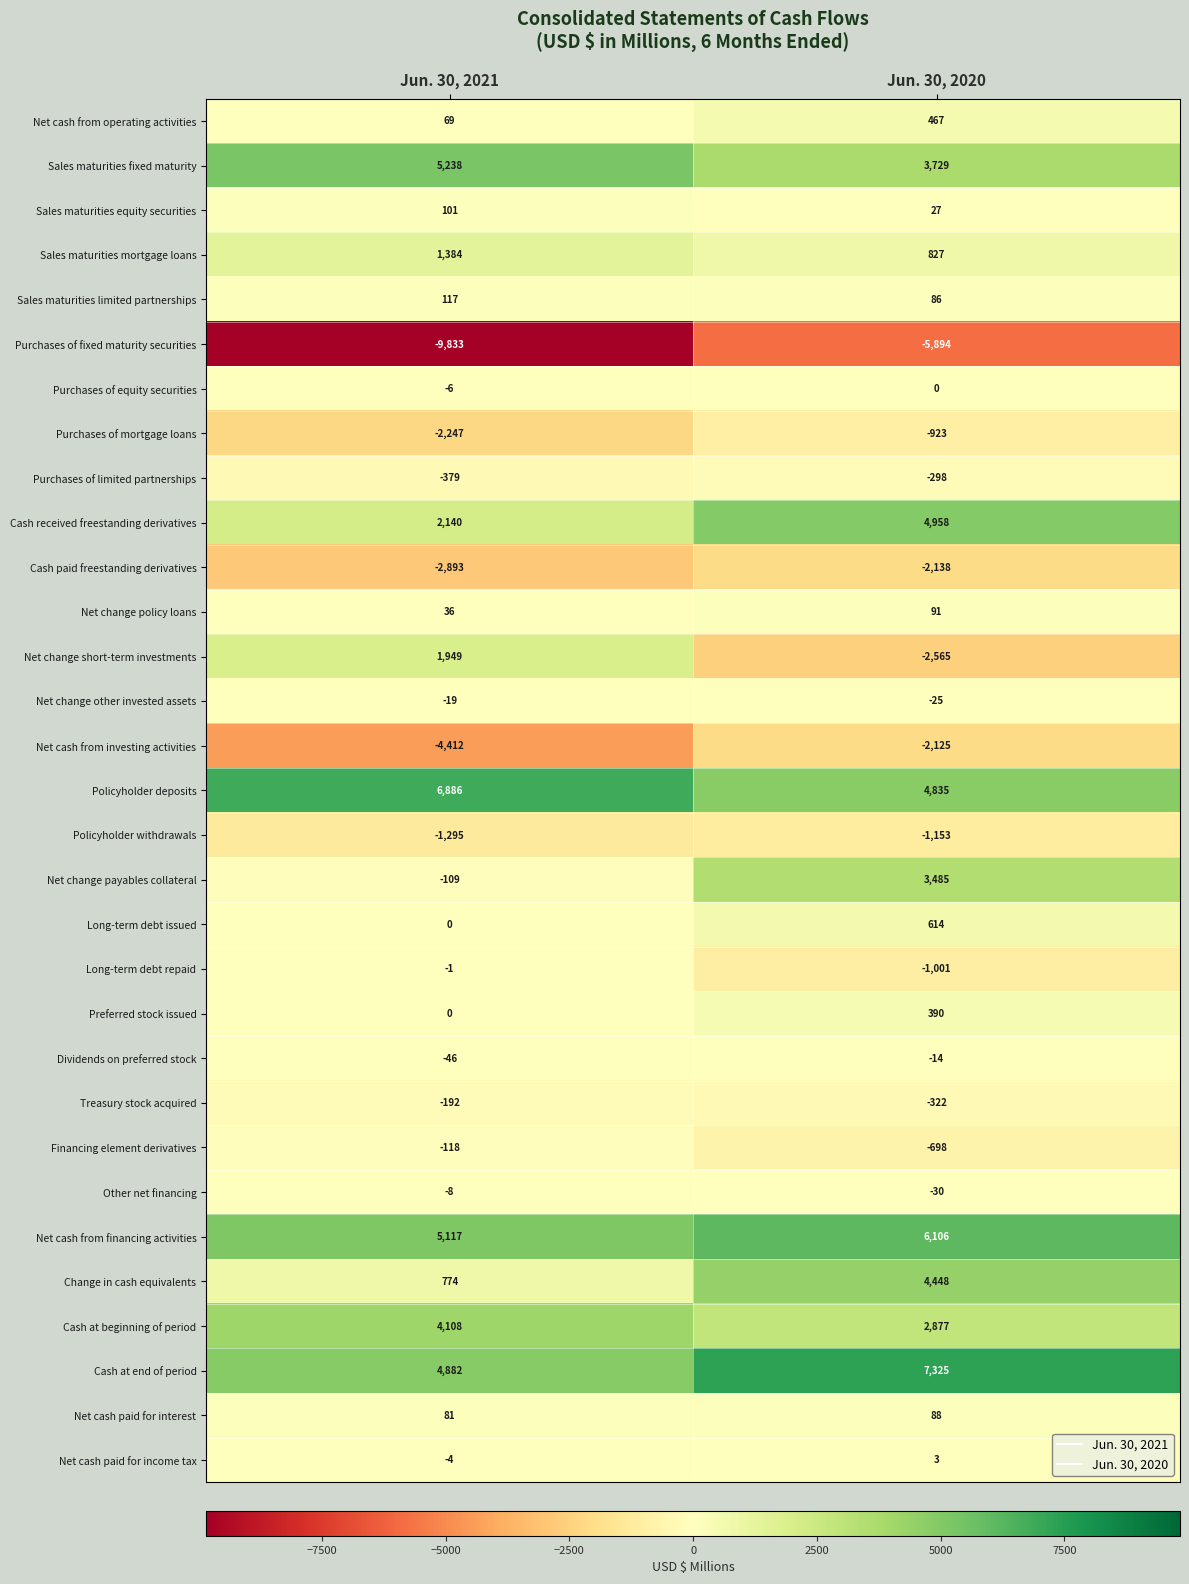

Is it true that Dividends on preferred stock equals -66 at Jun. 30, 2021?

False